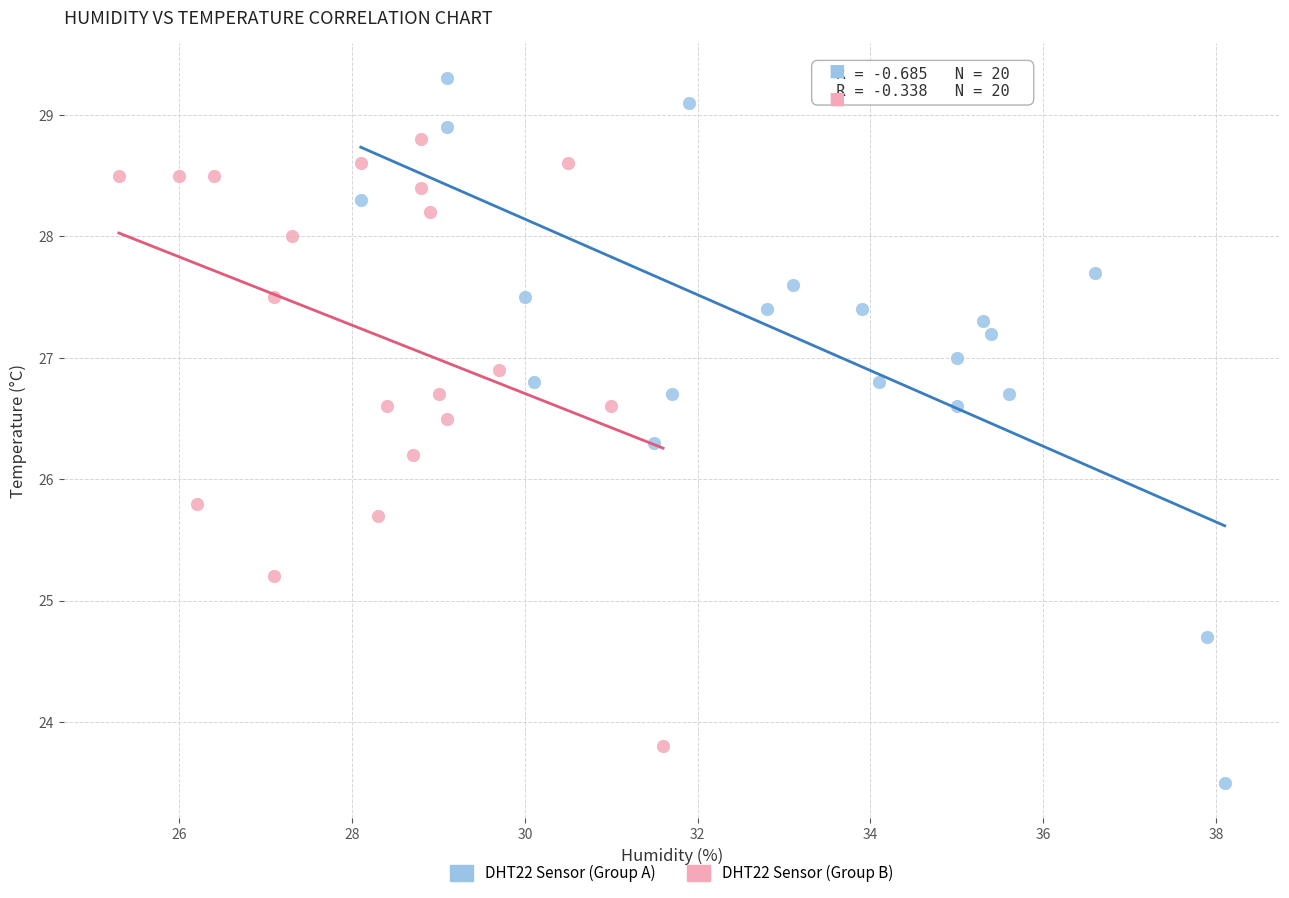

Which series has the largest Y range (max minus min)?

DHT22 Sensor (Group A)